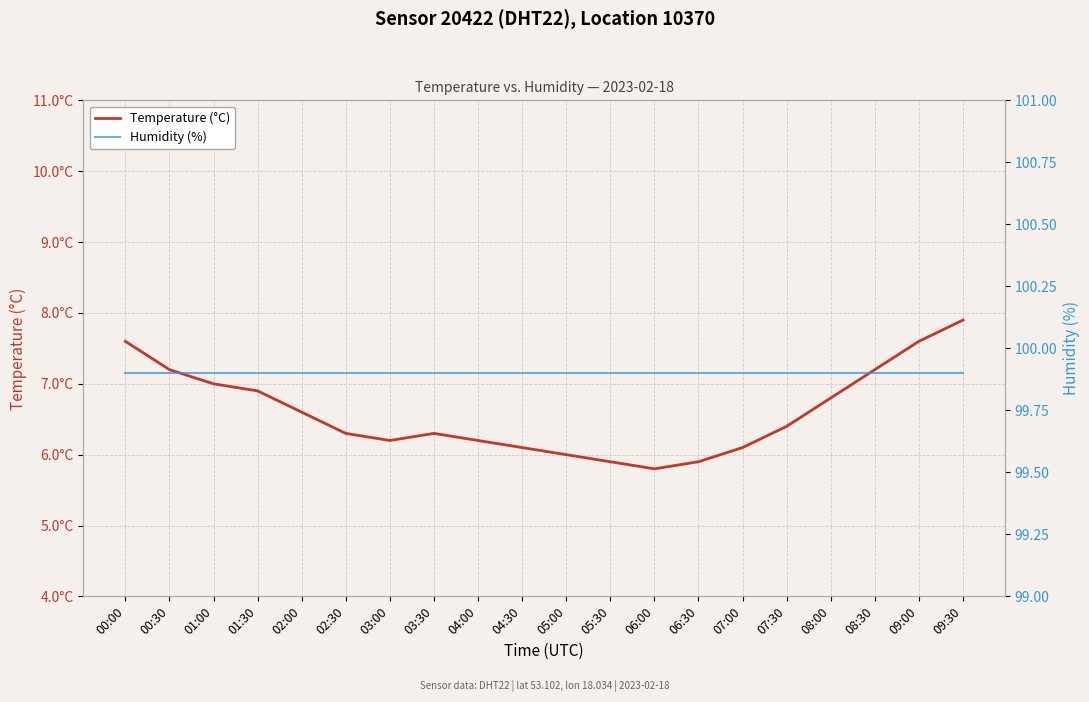

Between 05:30 and 04:00, which is larger?

04:00